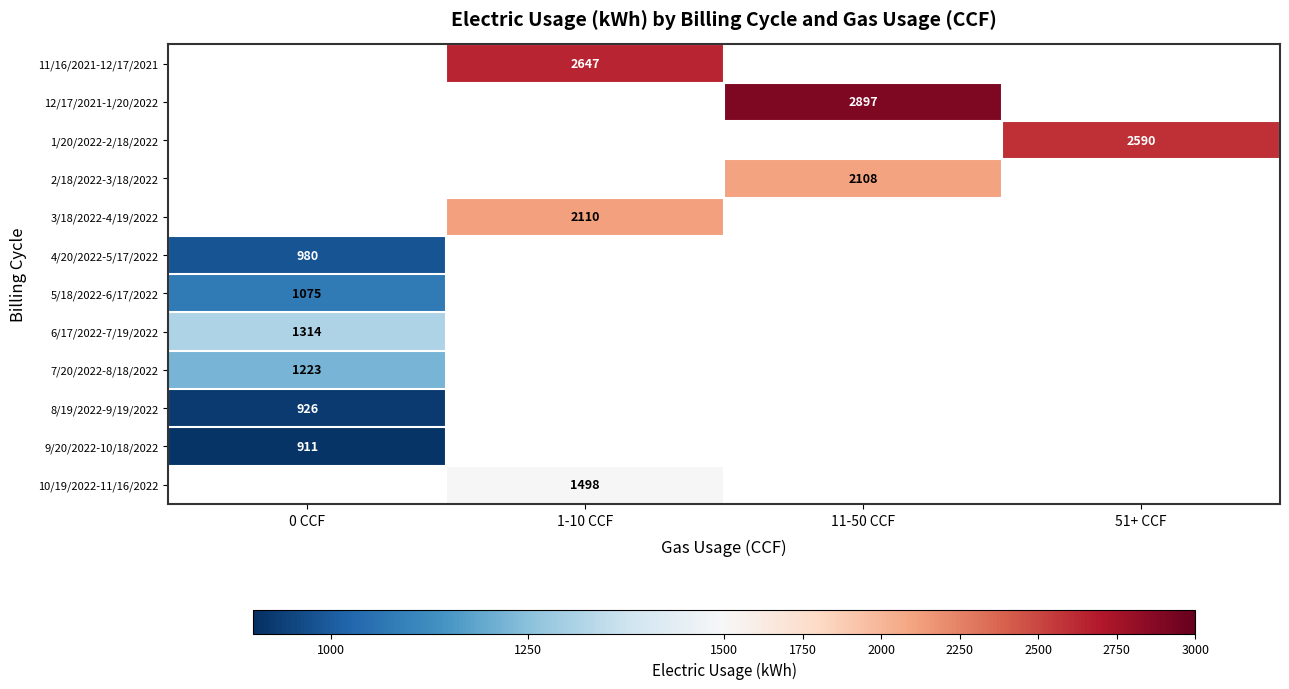

How many distinct data groups are displayed?

12